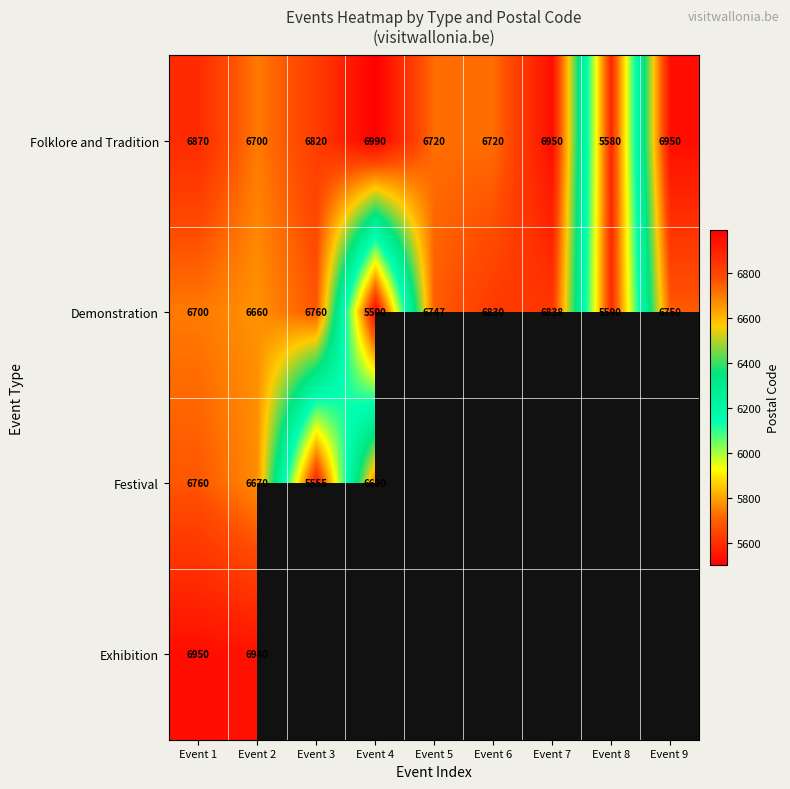

Count the number of categories in the chart.

9